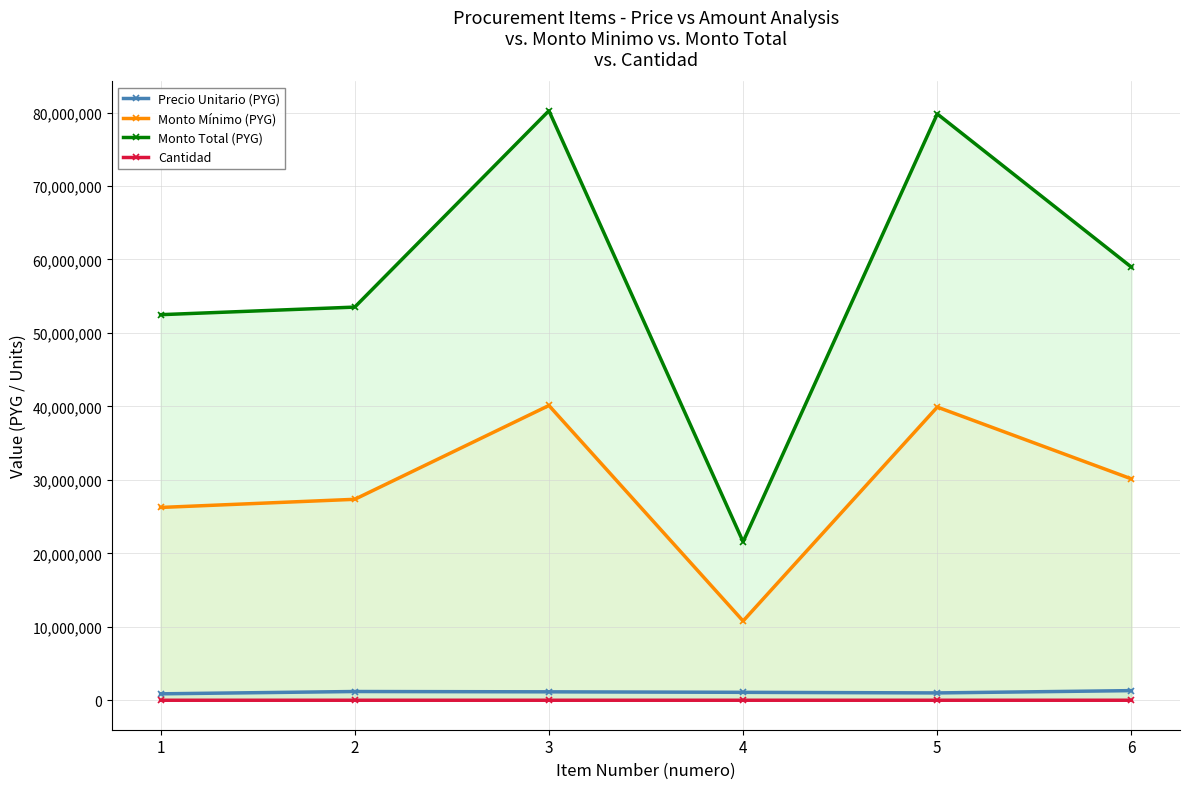

What is the difference between the Monto Total (PYG) values at 3 and 4?

58669000